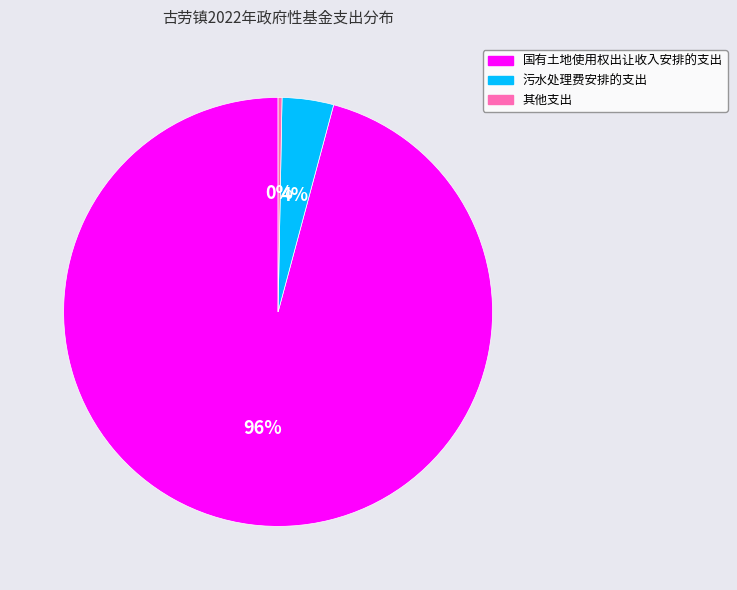

Rank the categories by value from lowest to highest.

其他支出, 污水处理费安排的支出, 国有土地使用权出让收入安排的支出